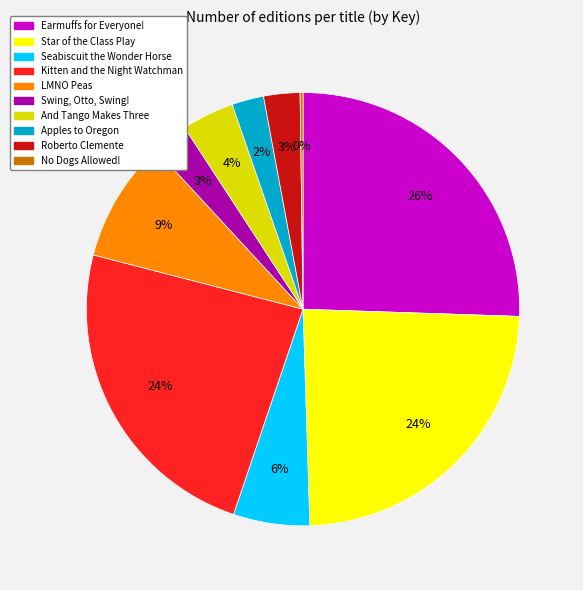

Which category has the biggest portion of the pie?

Earmuffs for Everyone!